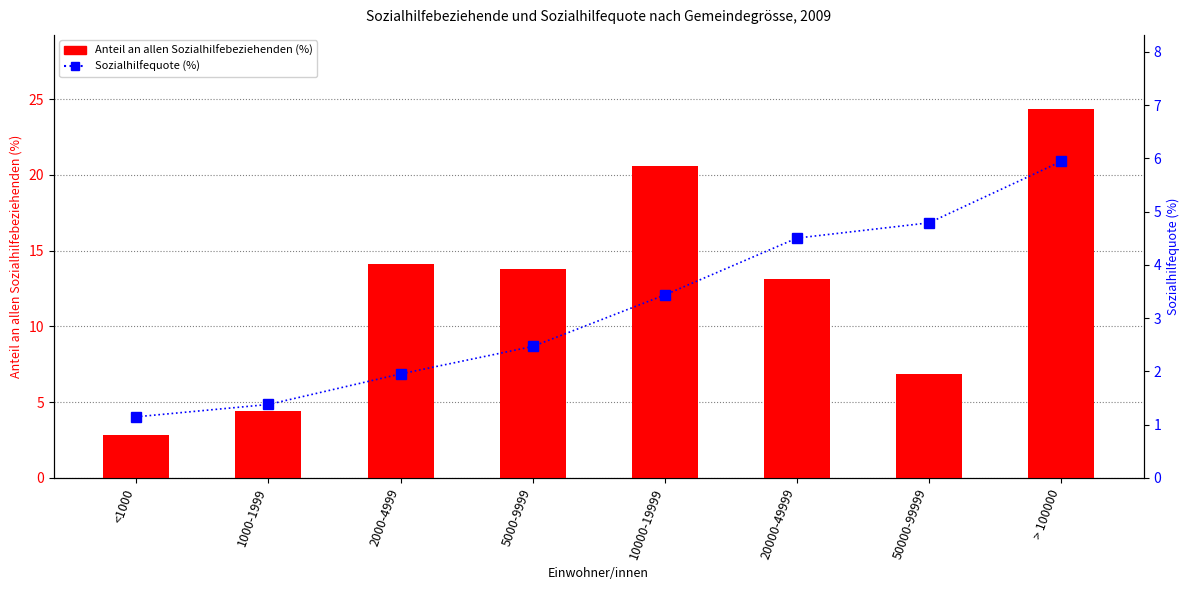

Does the chart contain stacked bars?

No